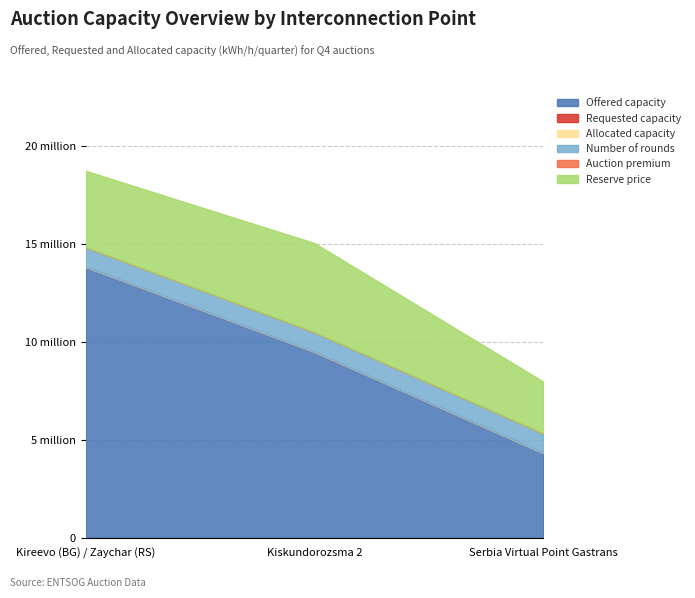

What are all the series names shown in the legend?

Offered capacity, Requested capacity, Allocated capacity, Reserve price, Auction premium, Number of rounds